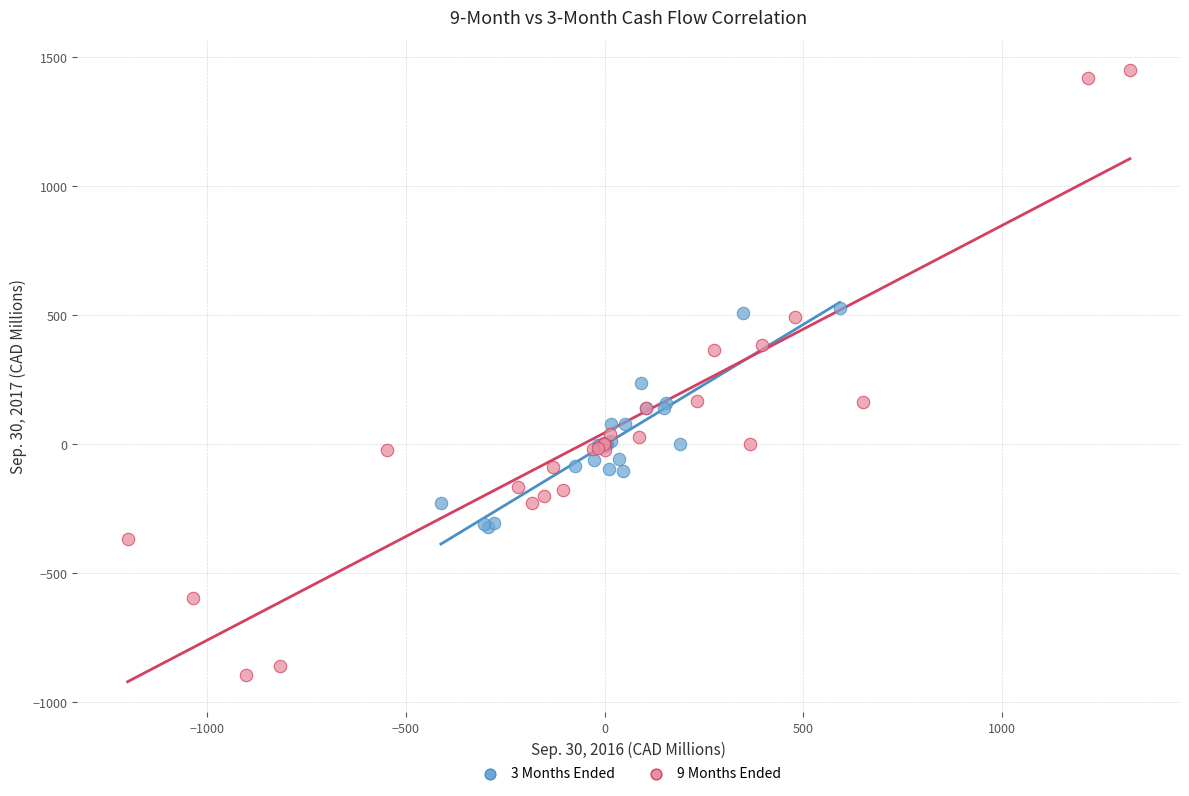

Which series reaches the minimum Y coordinate?

9 Months Ended